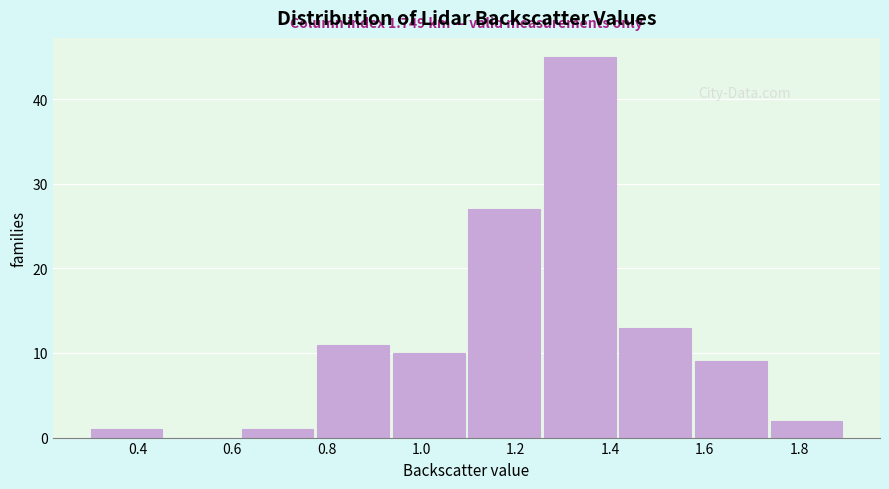

Which range on the x-axis has the tallest bar?

1.26 to 1.42